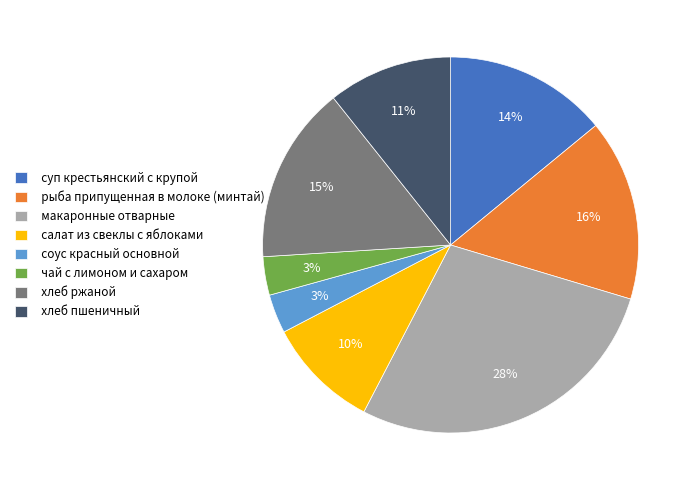

How many slices are in this pie chart?

8